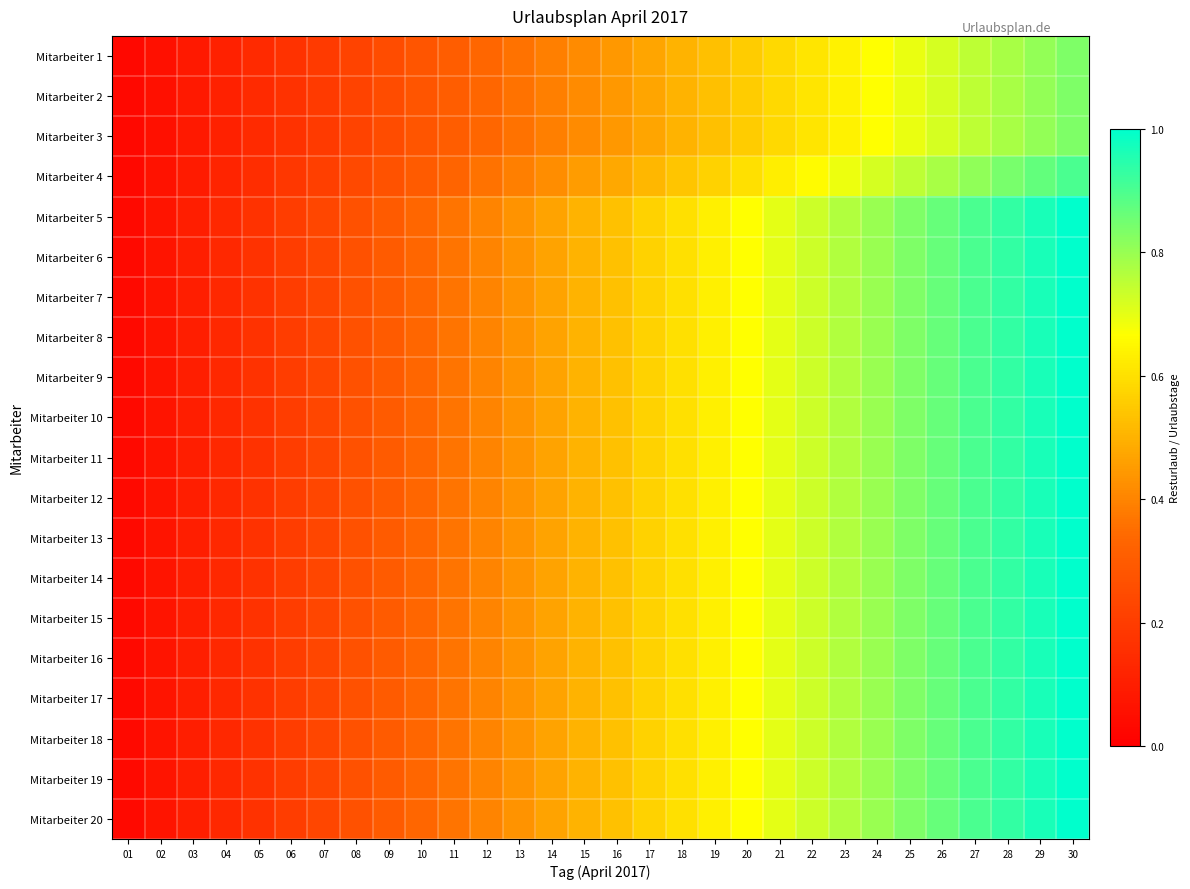

At which category is the sum across all series the highest?

30